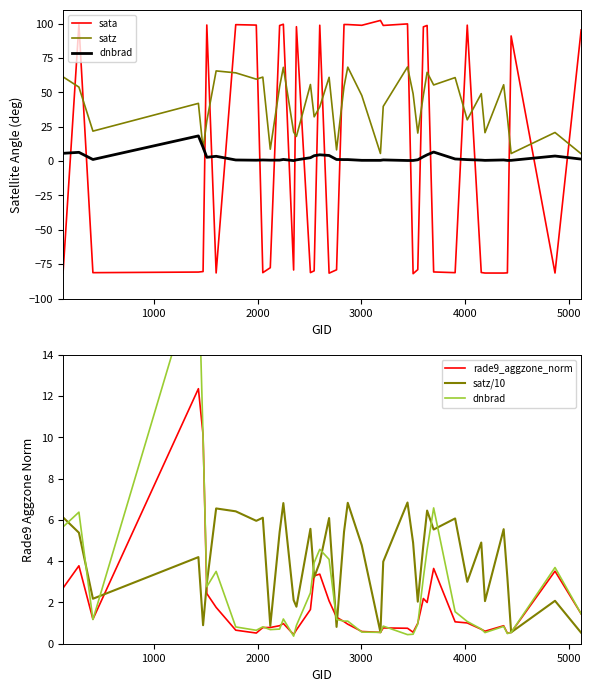

The value of satz at 3000 is 58.8. True or false?

False